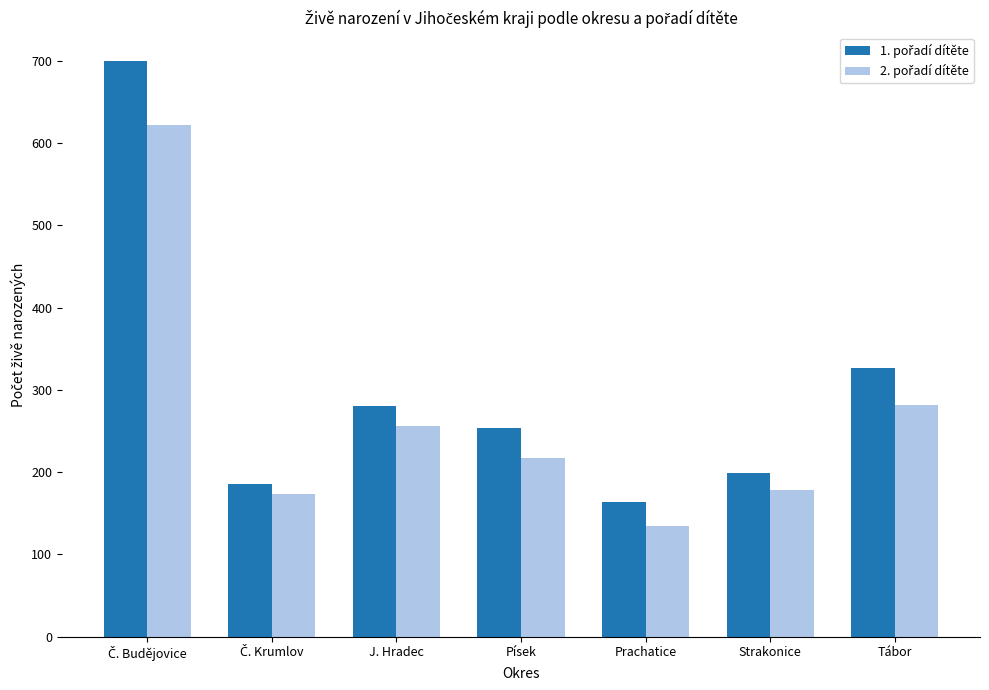

How many bars are there in total?

14